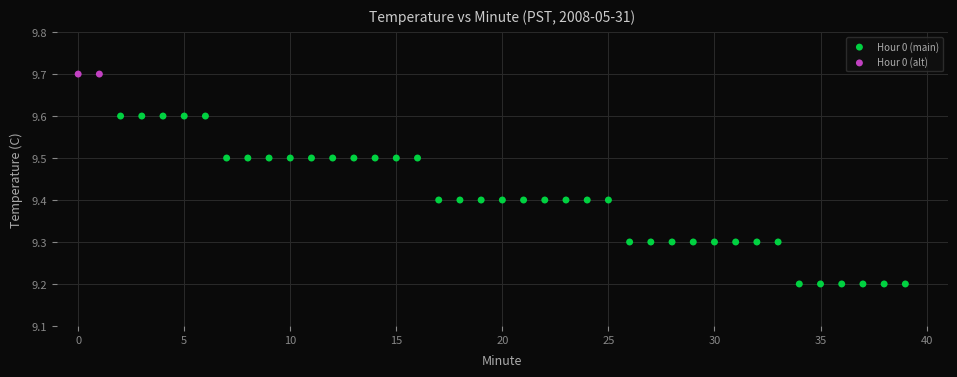

What are all the series names shown in the legend?

Hour 0 (main), Hour 0 (alt)